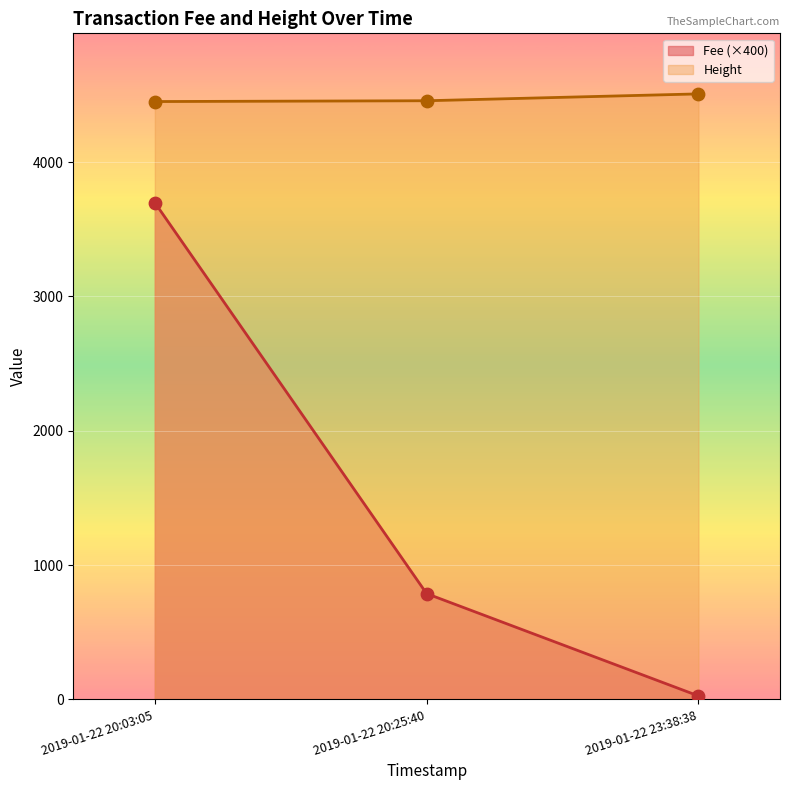

Which series has the largest total across all categories?

Height